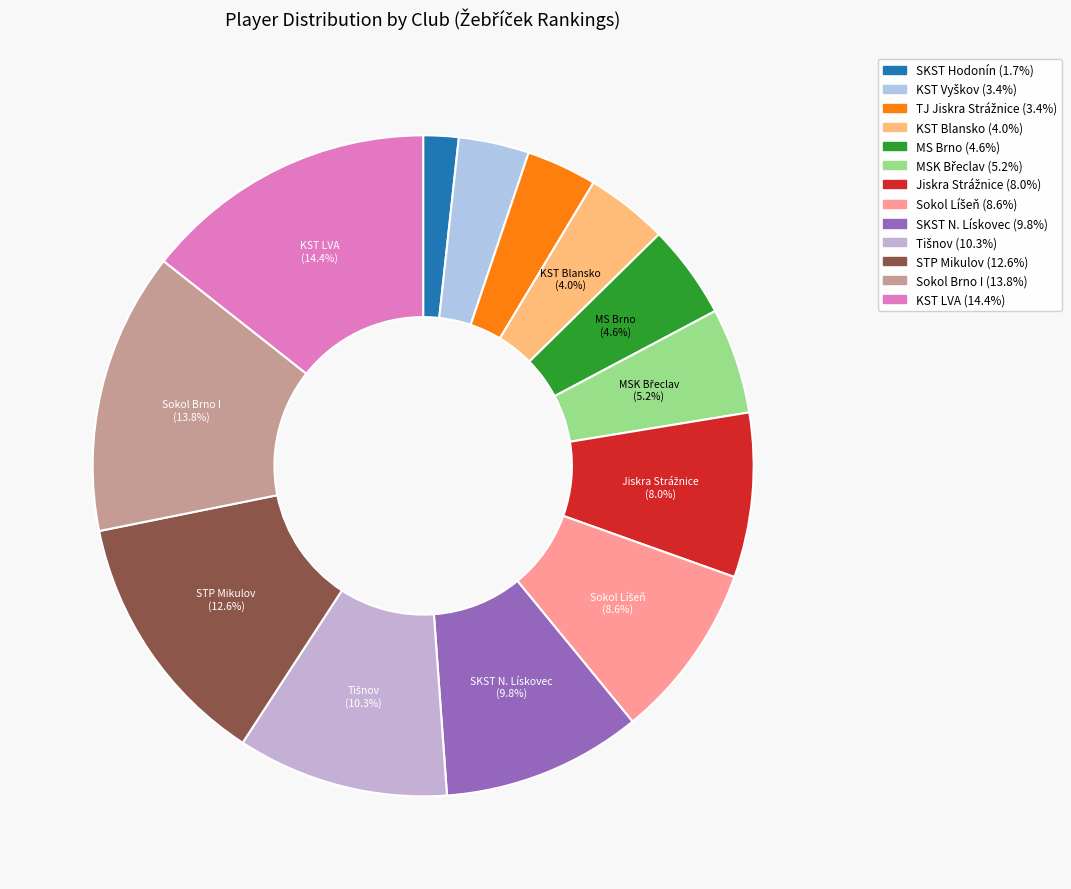

Which has a higher value, STP Mikulov or Sokol Líšeň?

STP Mikulov